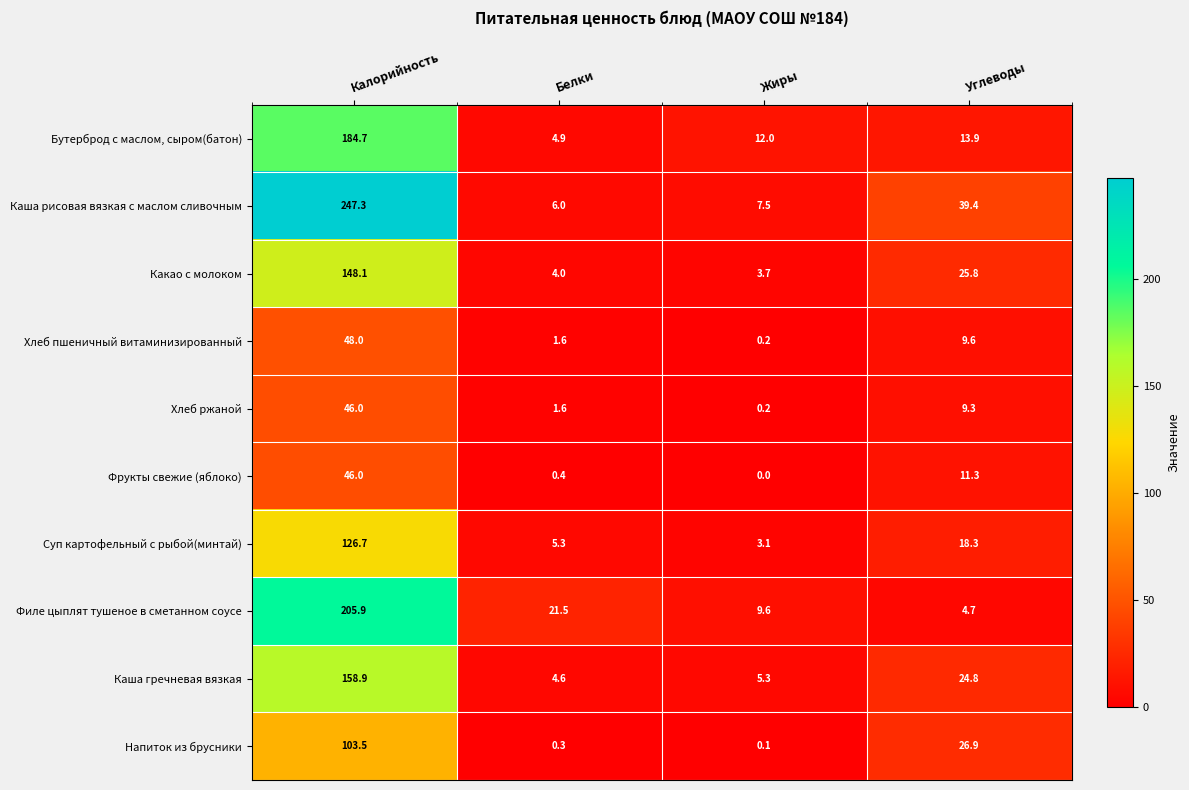

What is the sum of the Какао с молоком values at Углеводы and Жиры?

29.5